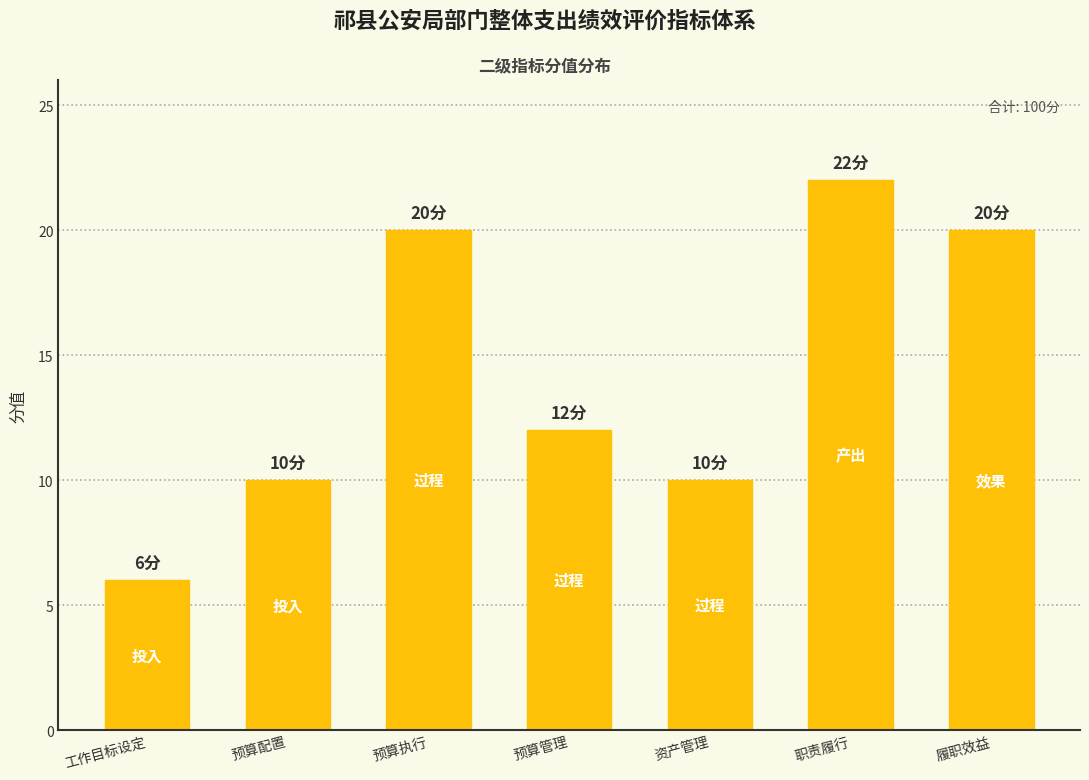

What is the value of the 2nd bar from the left?

10